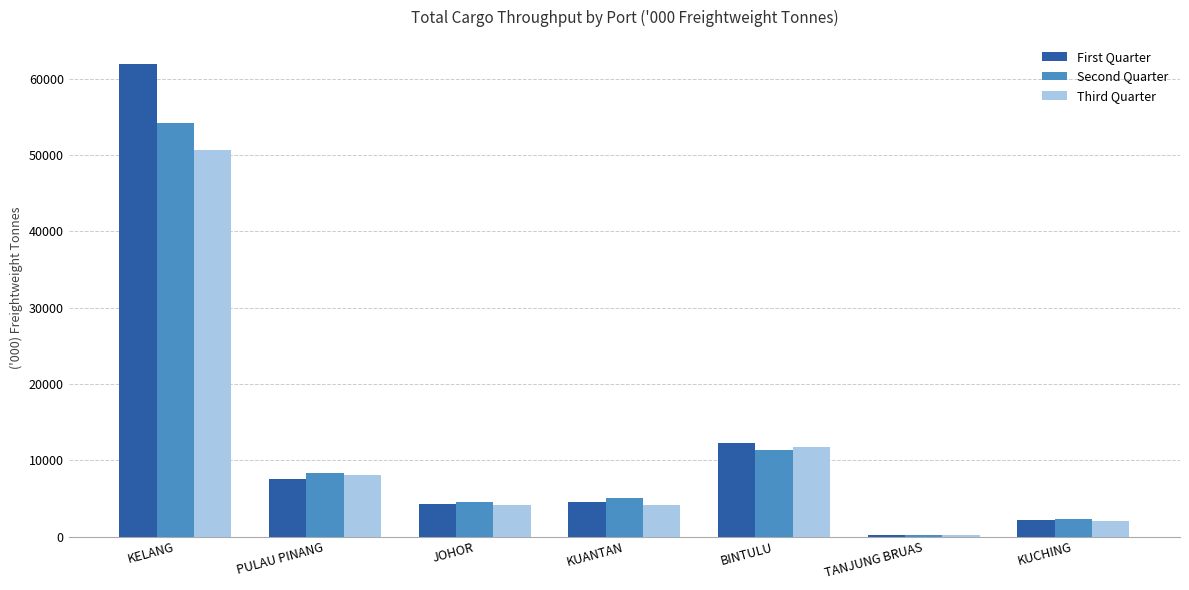

What is the difference between the Third Quarter values at PULAU PINANG and JOHOR?

3945.6